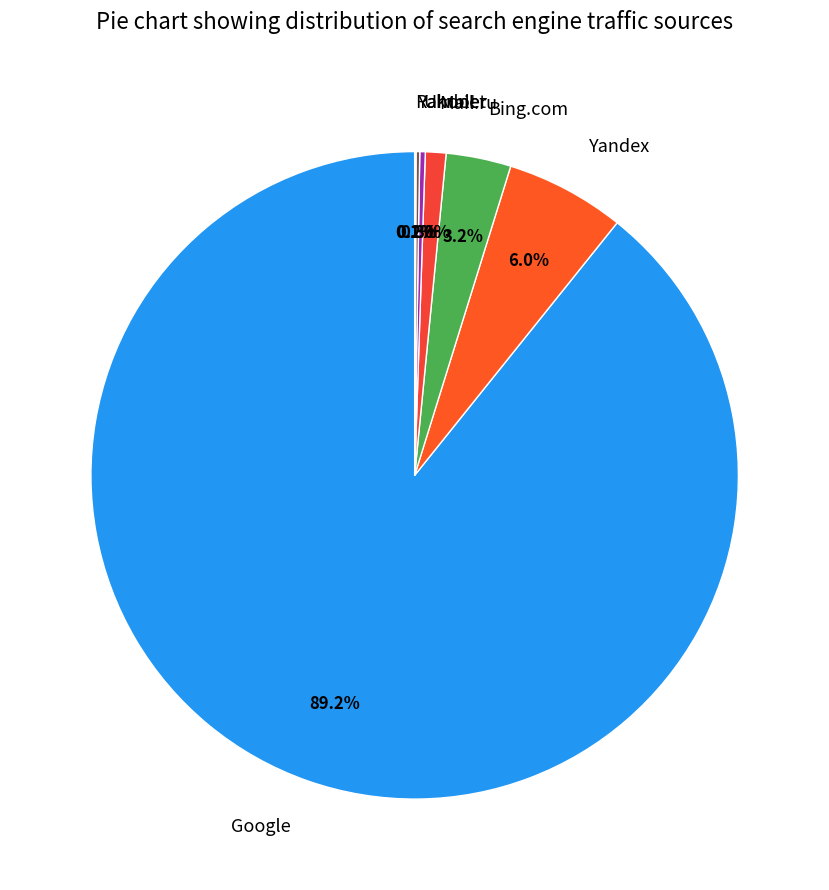

What is the largest slice in the pie chart?

Google